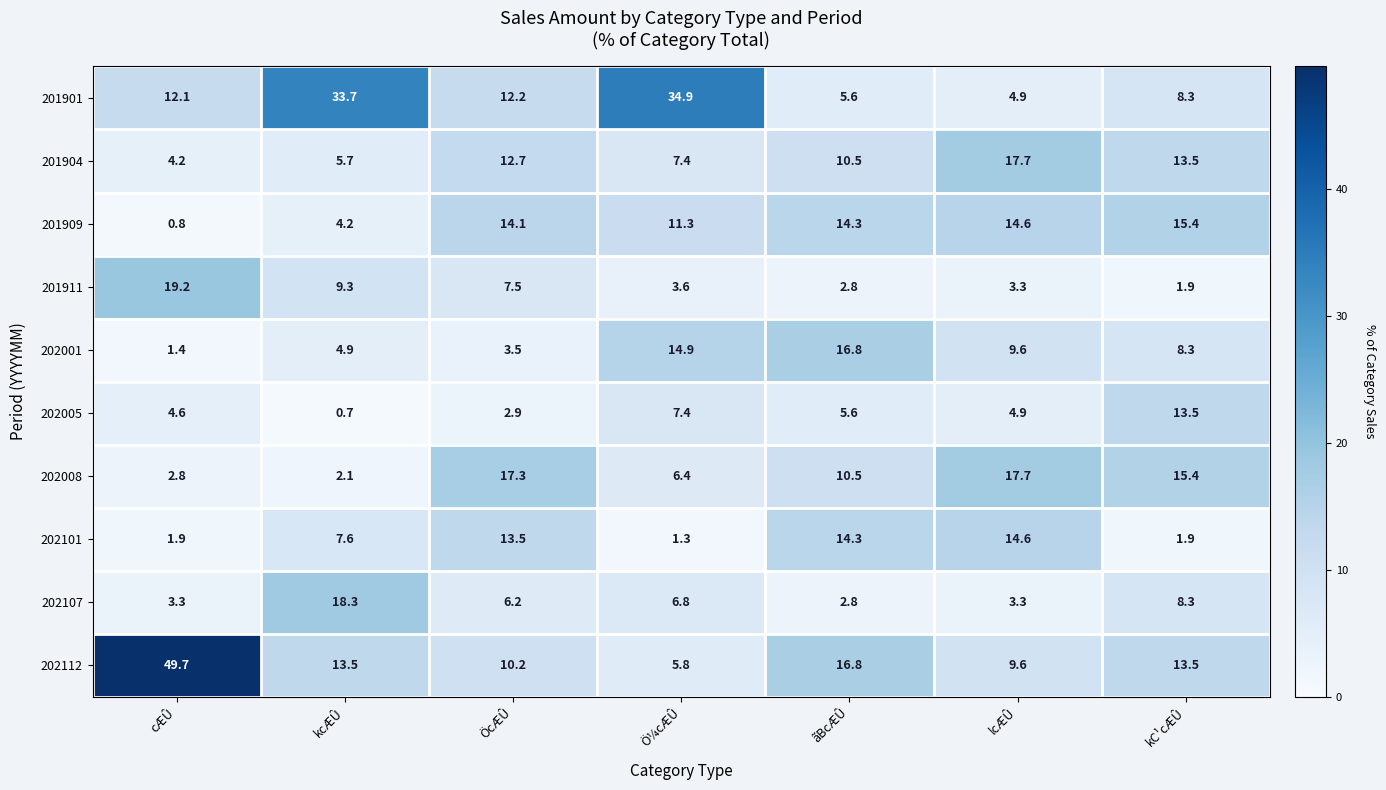

Which series has the widest spread of values?

202112